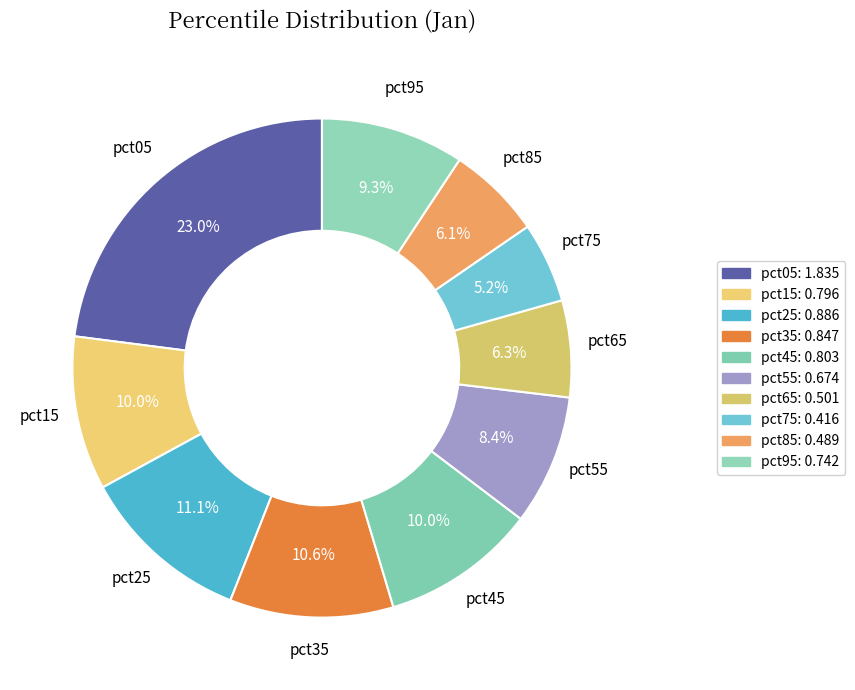

Which slice is the smallest?

pct75